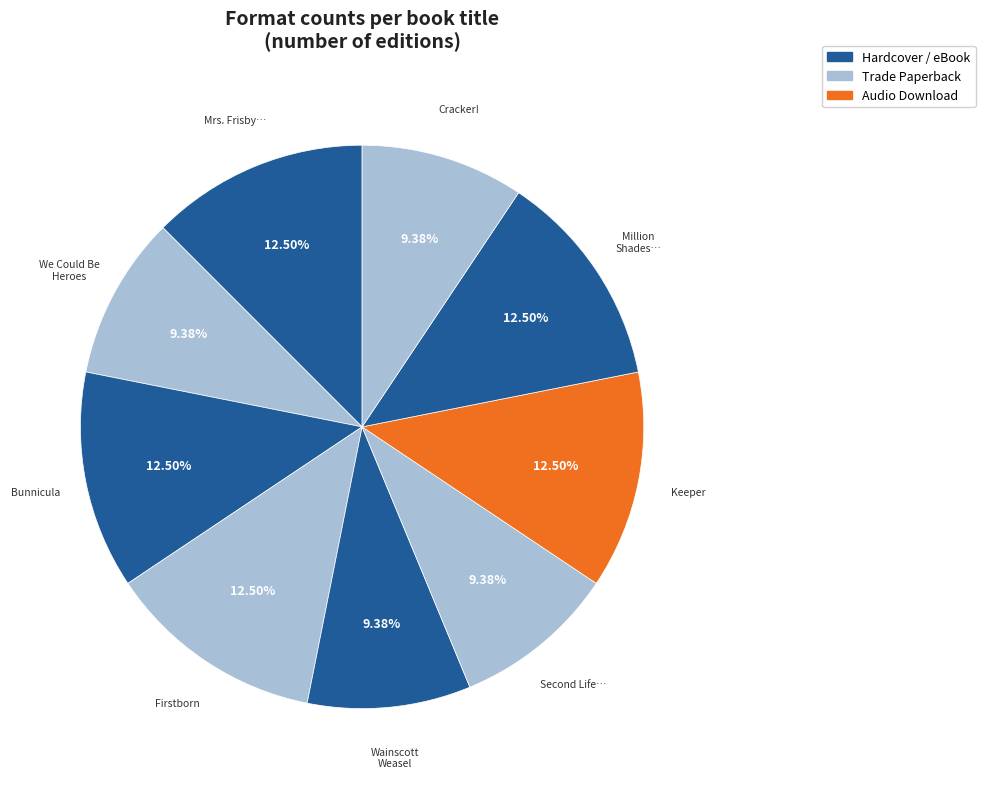

Is there a majority slice in this chart?

No